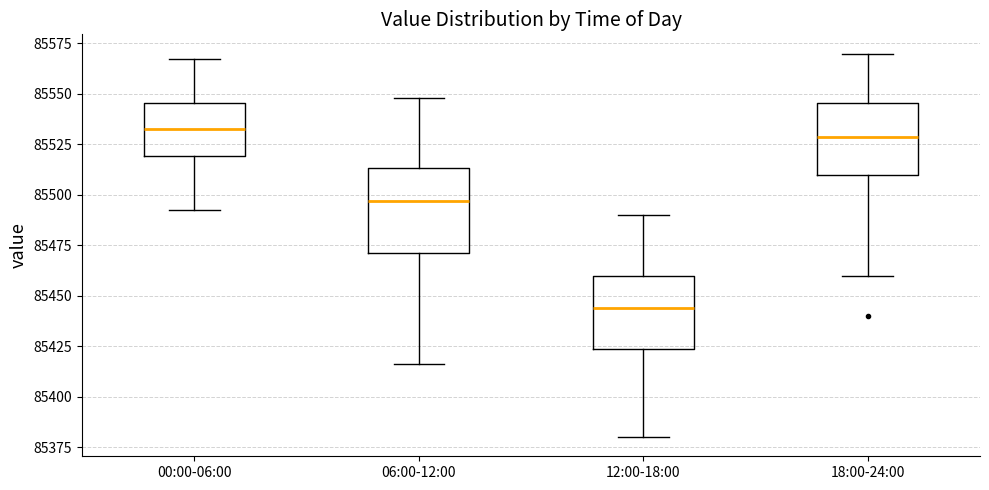

Reading left to right, transcribe this box plot: for each box, give where its median line is, the range the box spans, and where its two whiskers end, as read against the y-axis. The values are not printed on the chart, so give them approximately, as read against the axis.

00:00-06:00: median 85535, box 85520 to 85545, whiskers 85490 to 85565
06:00-12:00: median 85495, box 85470 to 85515, whiskers 85415 to 85550
12:00-18:00: median 85445, box 85425 to 85460, whiskers 85380 to 85490
18:00-24:00: median 85530, box 85510 to 85545, whiskers 85460 to 85570